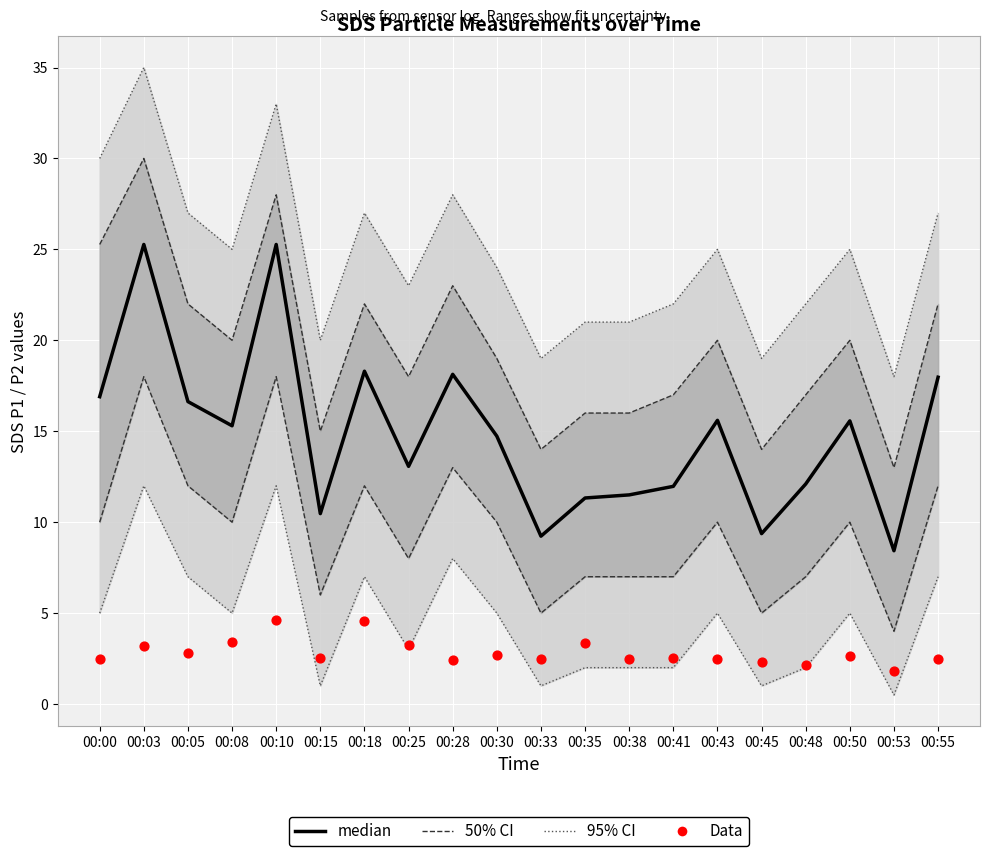

Is the value of Data at 00:48 greater than the value of median at 00:53?

No